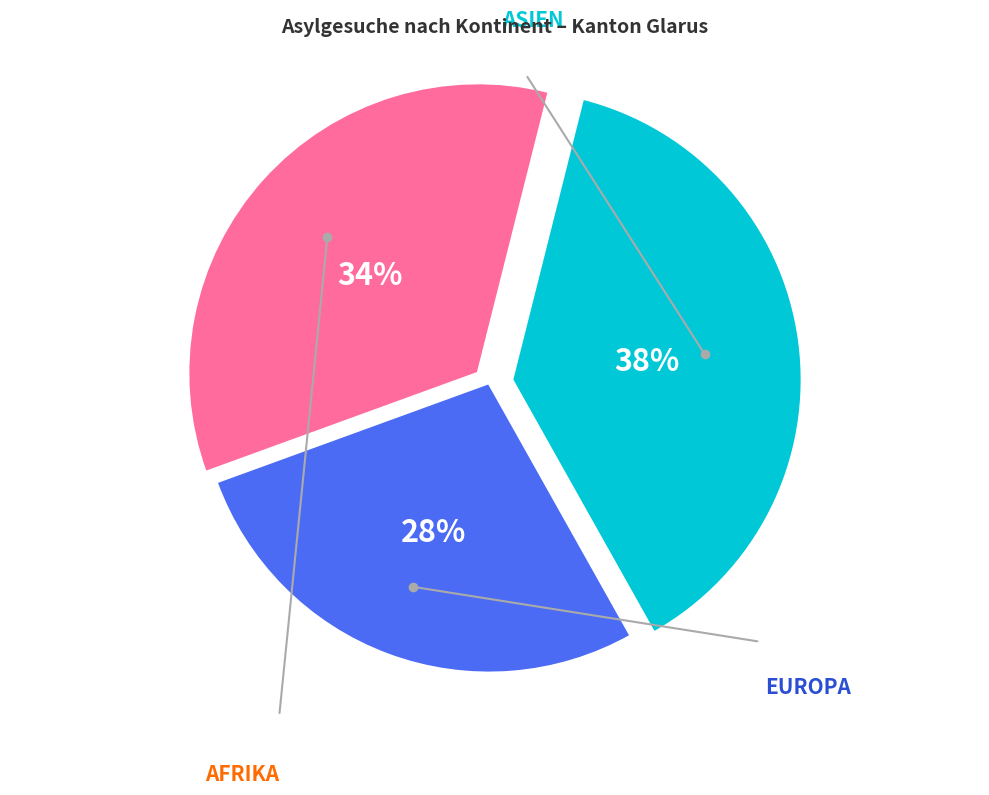

To the nearest percent, what is the difference between the largest and smallest slice percentages?

10%